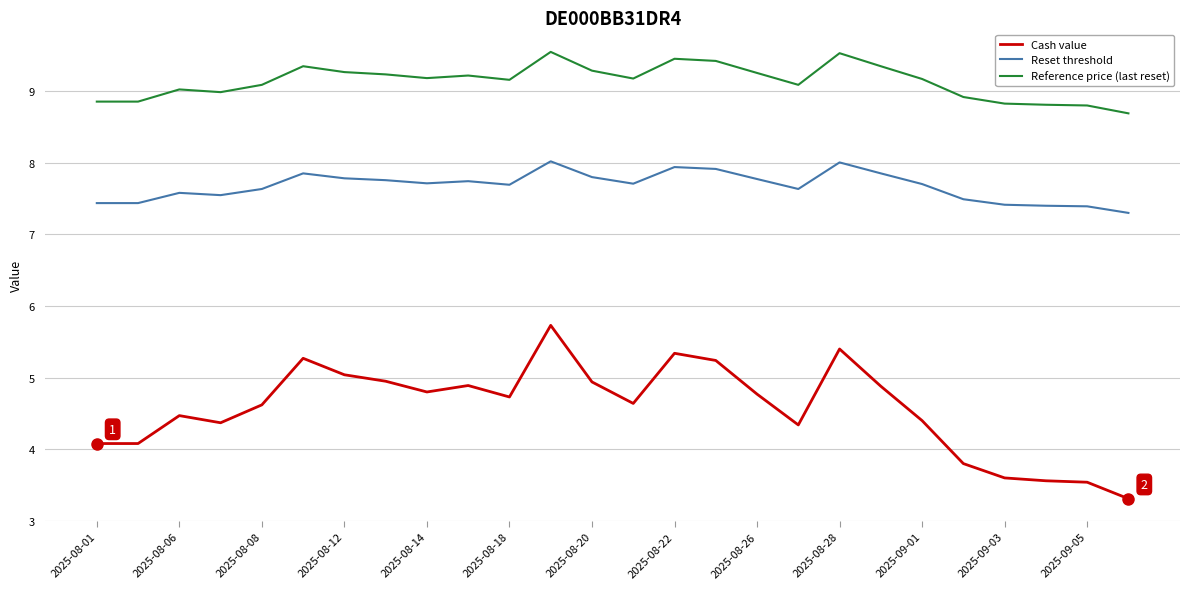

True or false: Reference price (last reset) and Reset threshold intersect in this chart.

False